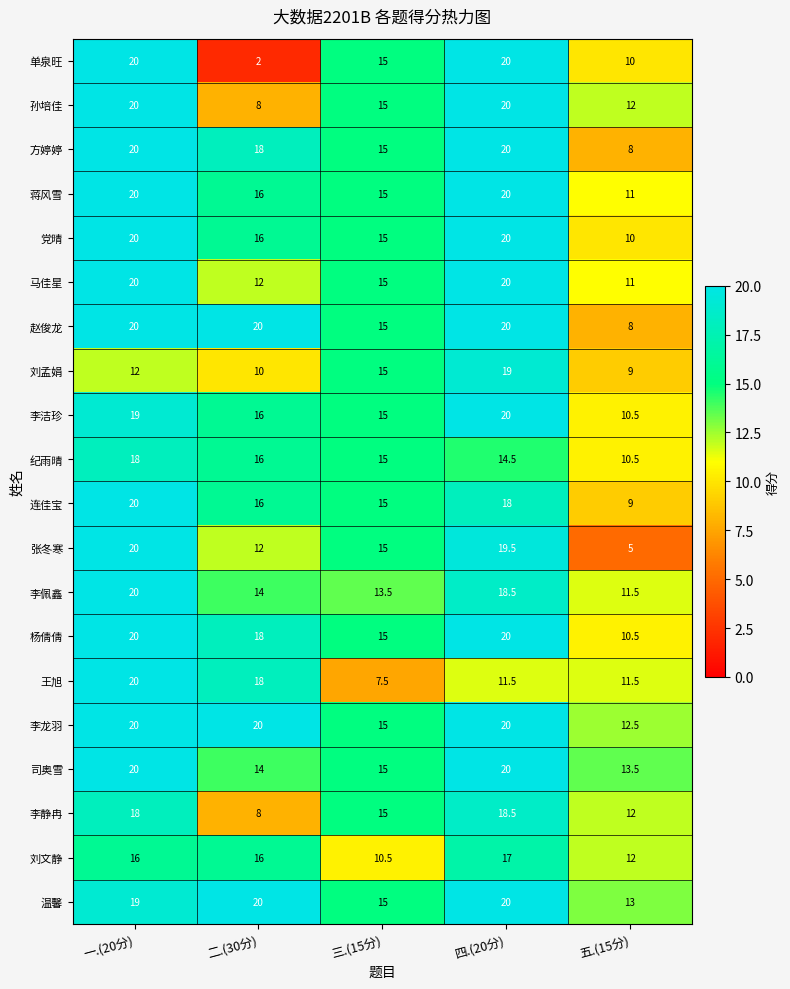

Which series has the largest total across all categories?

李龙羽